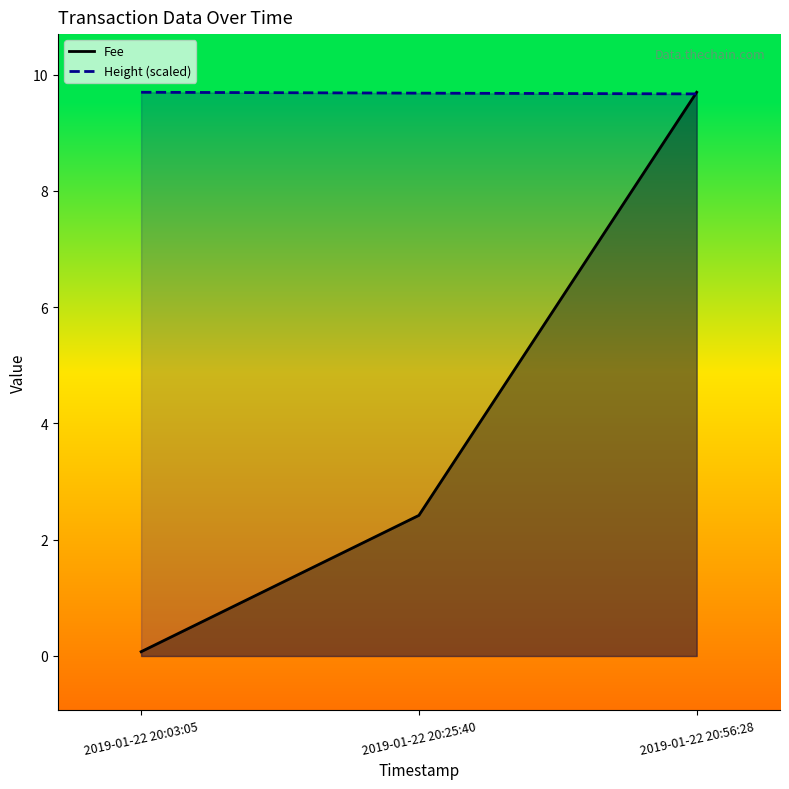

The Fee series shows 0.1 at 2019-01-22 20:03:05. True or false?

False